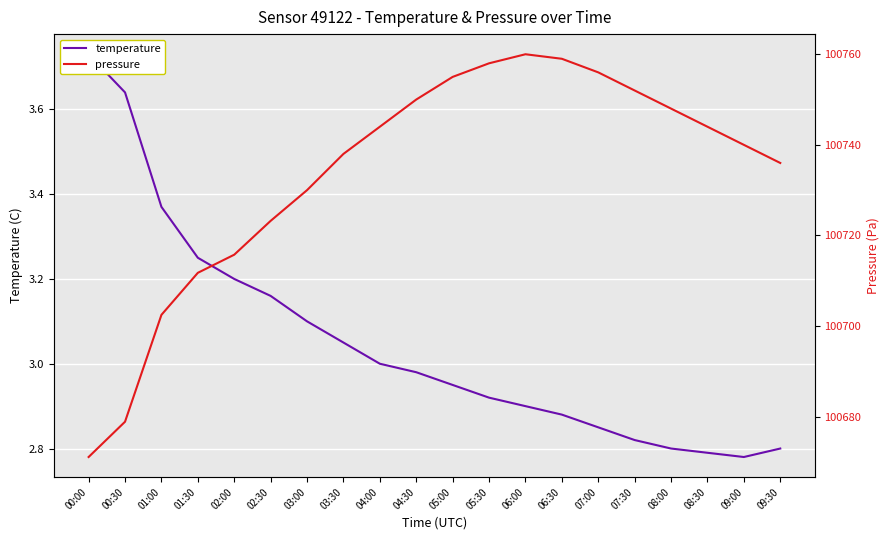

Reading left to right, list all the values displayed in this chart.

temperature: 00:00=3.7	00:30=3.6	01:00=3.4	01:30=3.2	02:00=3.2	02:30=3.2	03:00=3.1	03:30=3.0	04:00=3.0	04:30=3.0	05:00=3.0	05:30=2.9	06:00=2.9	06:30=2.9	07:00=2.9	07:30=2.8	08:00=2.8	08:30=2.8	09:00=2.8	09:30=2.8
pressure: 00:00=100671.1	00:30=100678.9	01:00=100702.5	01:30=100711.8	02:00=100715.8	02:30=100723.2	03:00=100730.0	03:30=100738.0	04:00=100744.0	04:30=100750.0	05:00=100755.0	05:30=100758.0	06:00=100760.0	06:30=100759.0	07:00=100756.0	07:30=100752.0	08:00=100748.0	08:30=100744.0	09:00=100740.0	09:30=100736.0